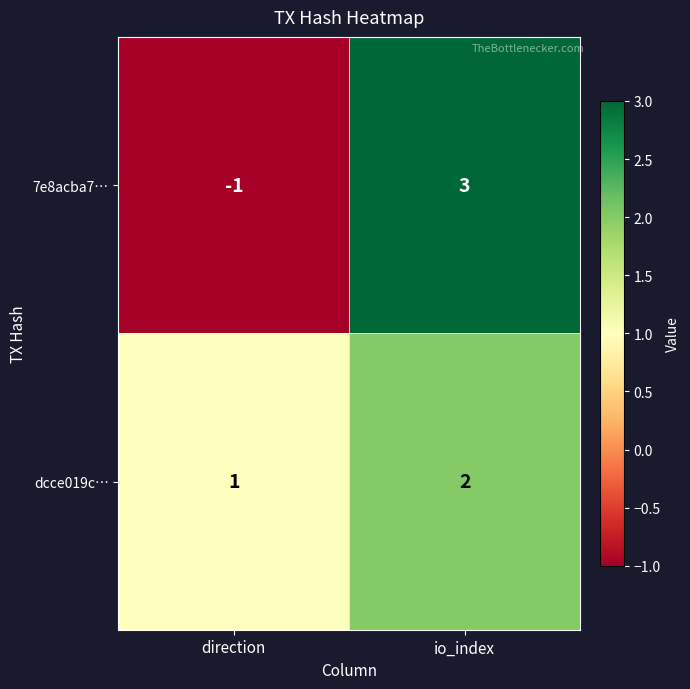

What is the difference between the highest and lowest values at io_index?

1